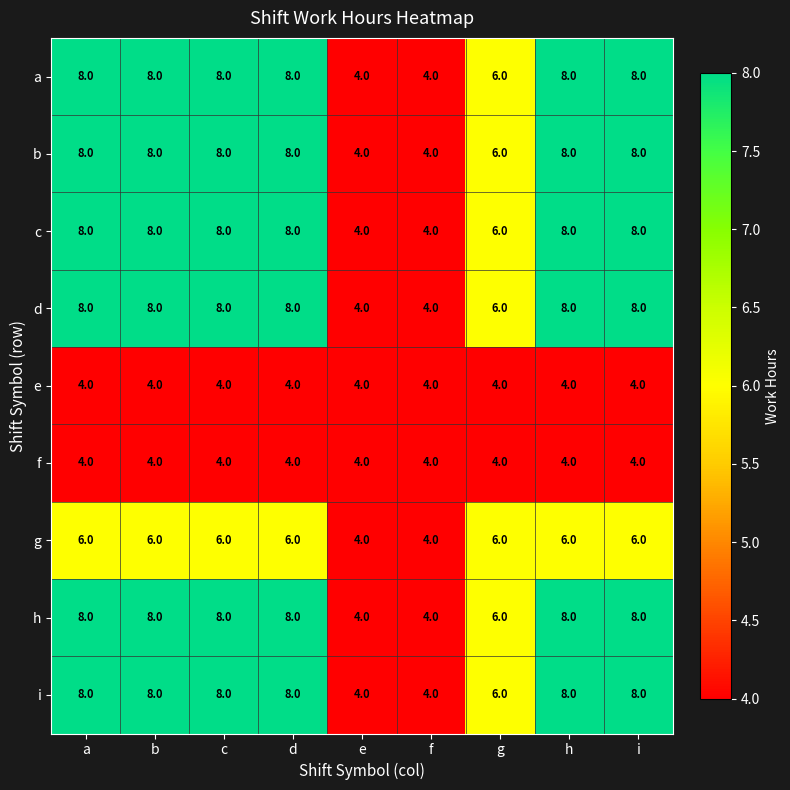

What is the maximum value shown in the chart?

8